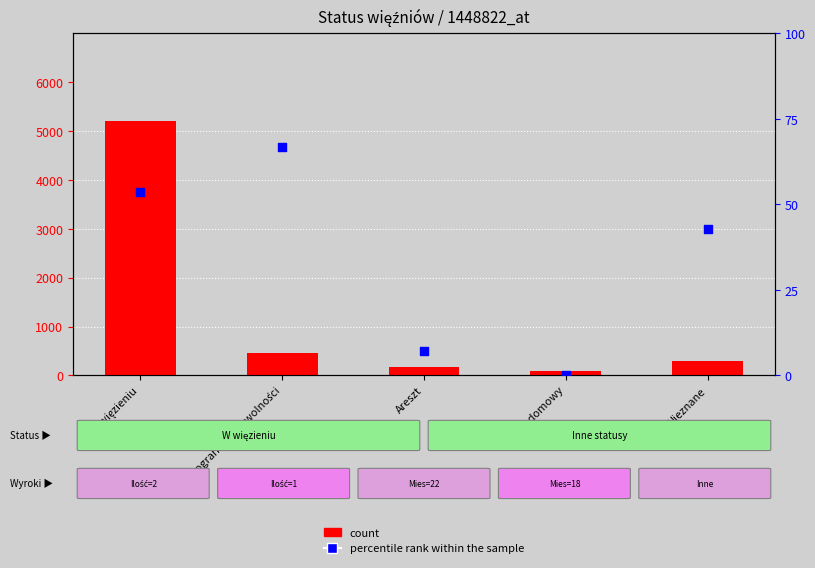

Which series reaches the maximum Y coordinate?

count